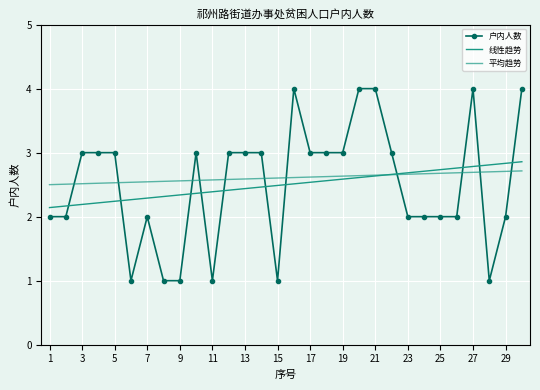

Which series has the widest spread of values?

户内人数